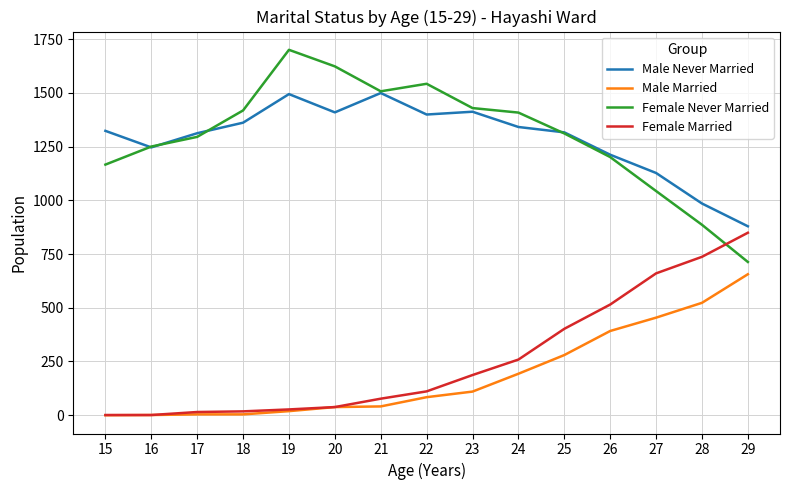

What is the total value across all series at 27?

3284